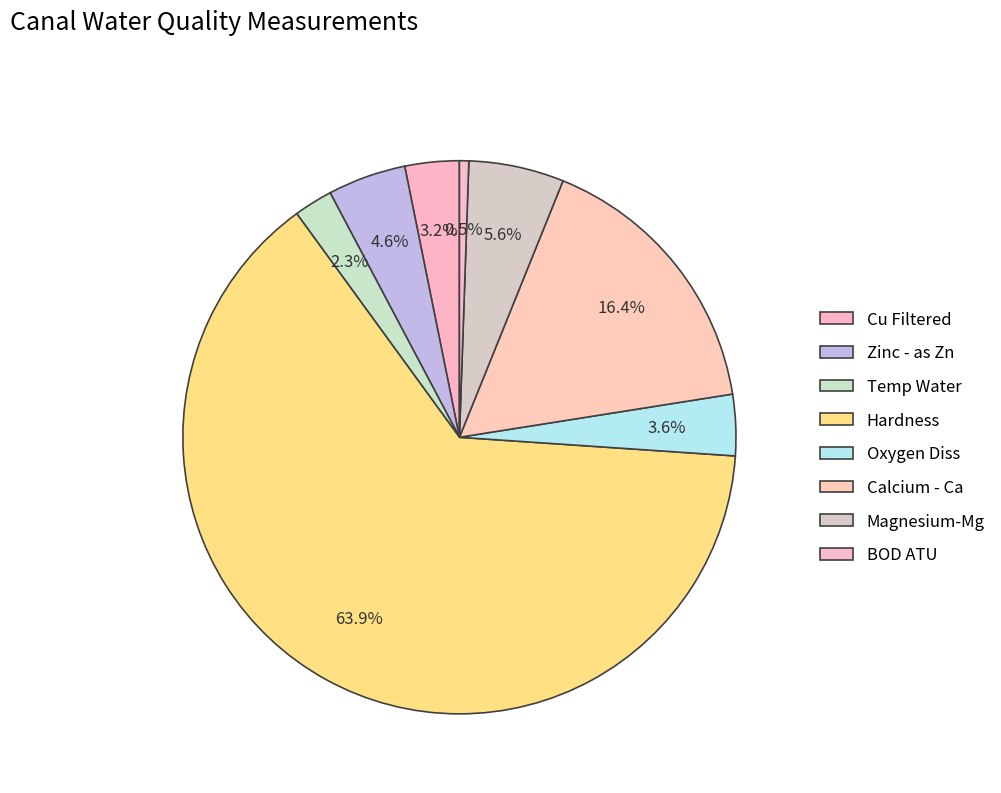

How many segments does this pie chart have?

8